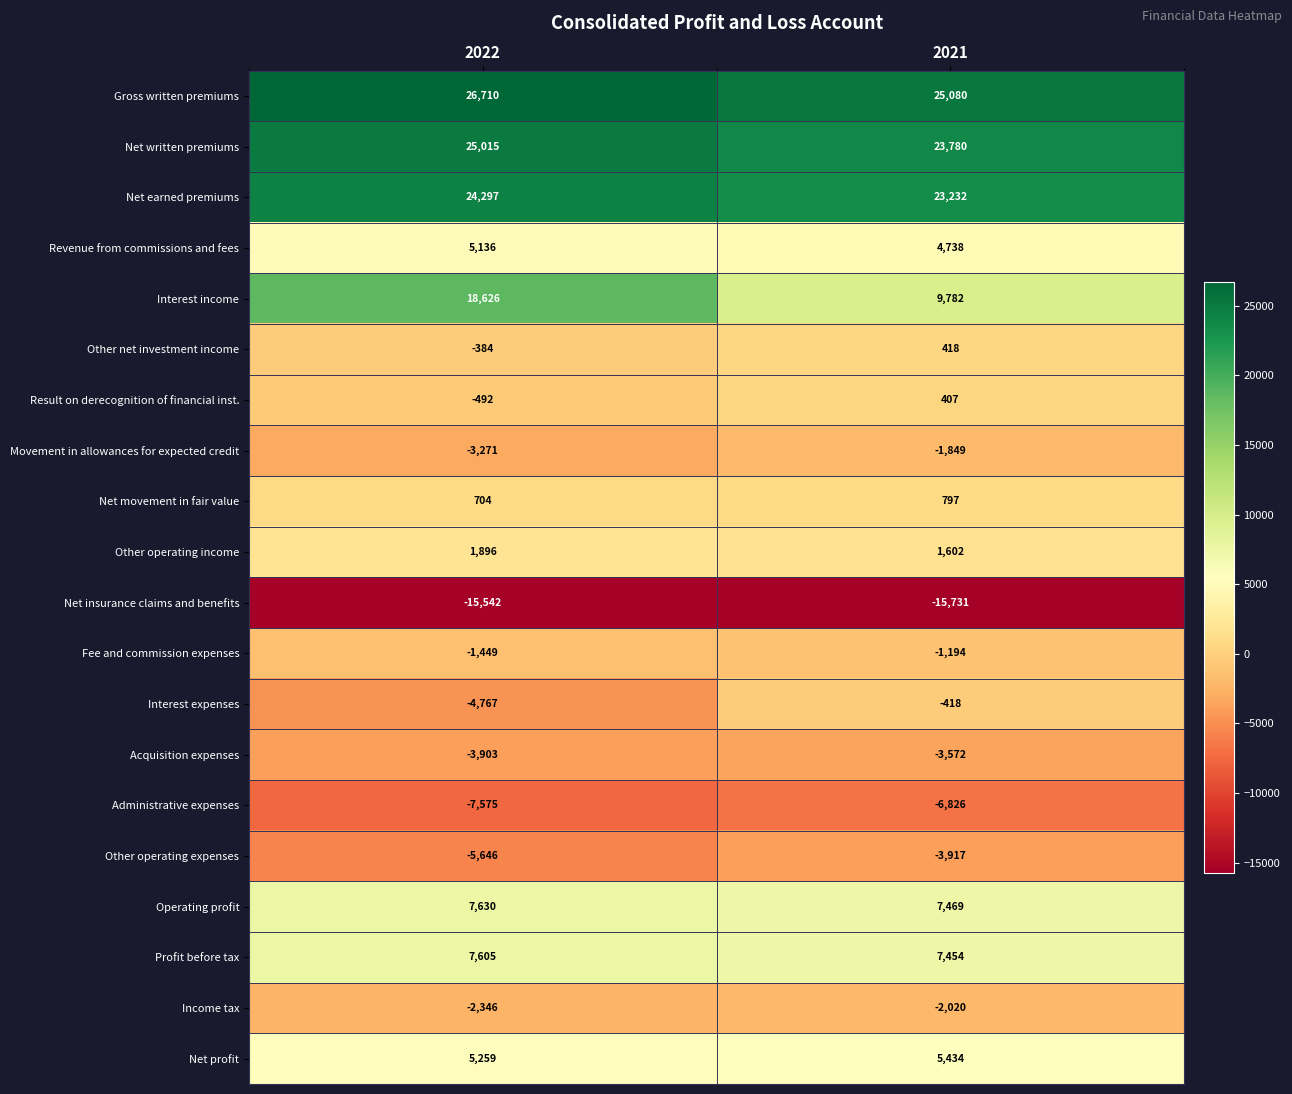

Which category has the highest value across all series?

2022